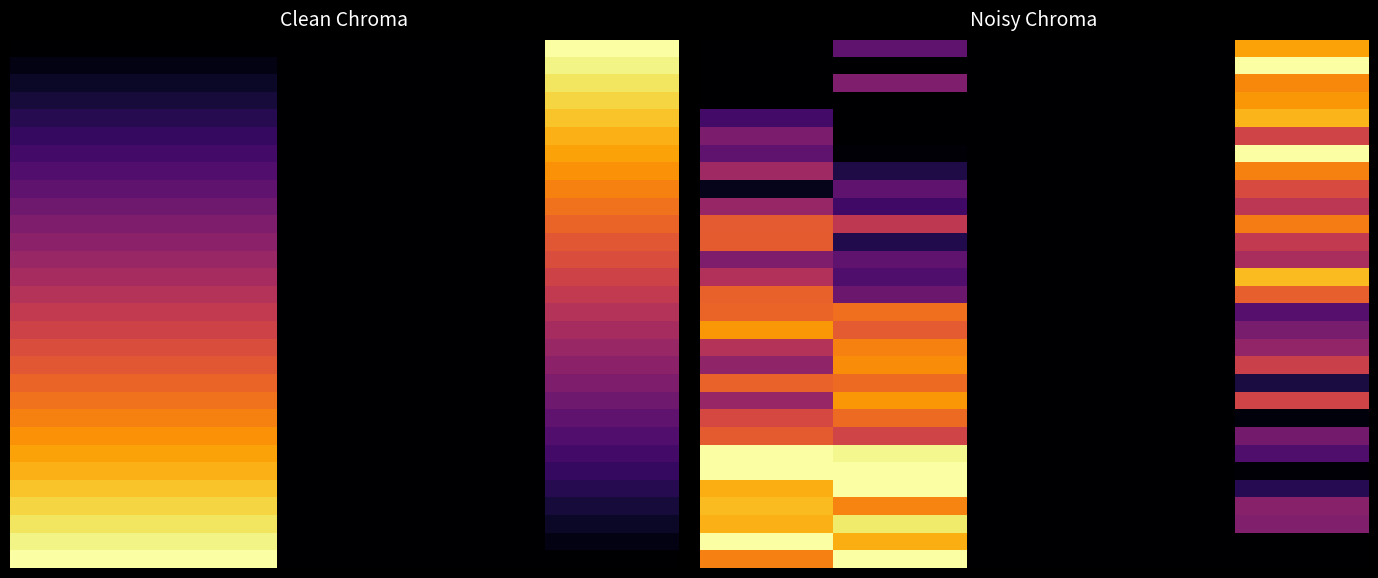

What is the difference between the highest and lowest values at 4?

1.0